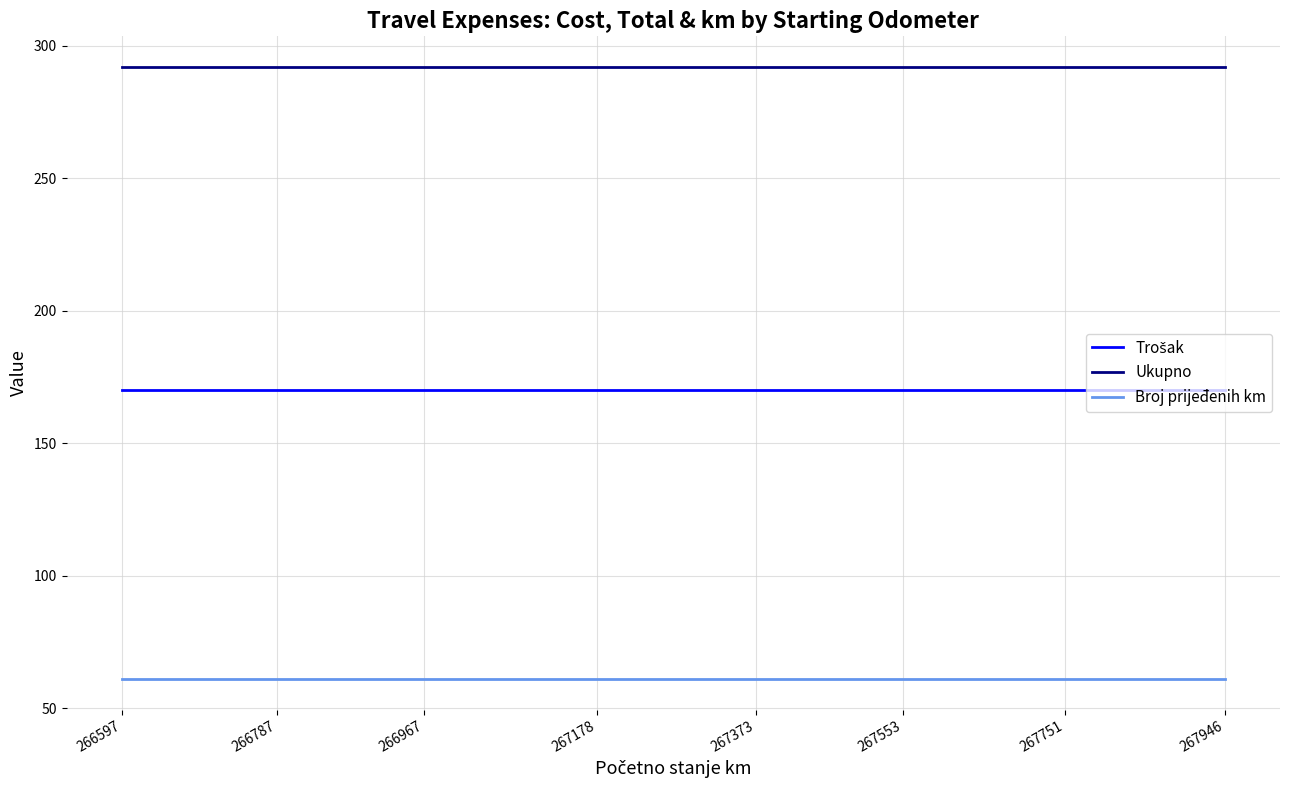

Which series has the largest total across all categories?

Ukupno